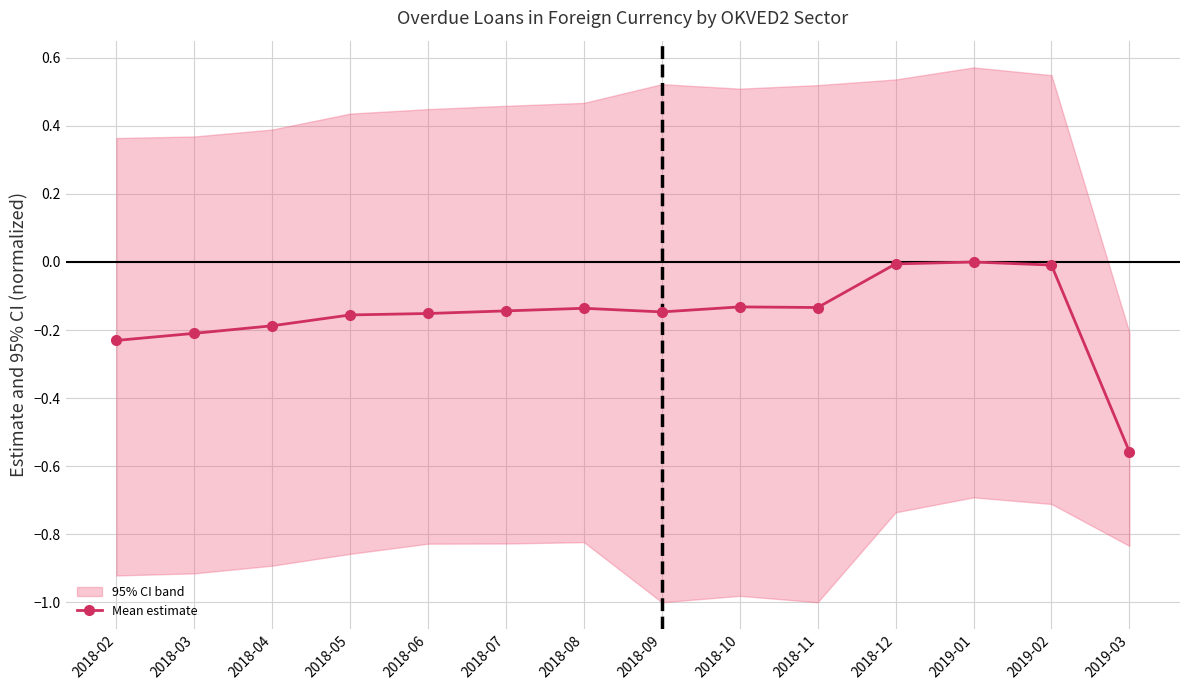

What is the label of the 4th point from the right?

2018-12